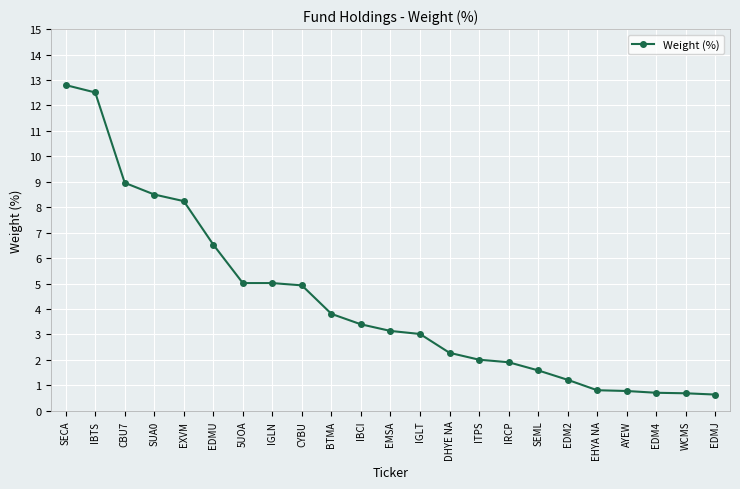

What is the difference between the second highest and minimum values?

11.9